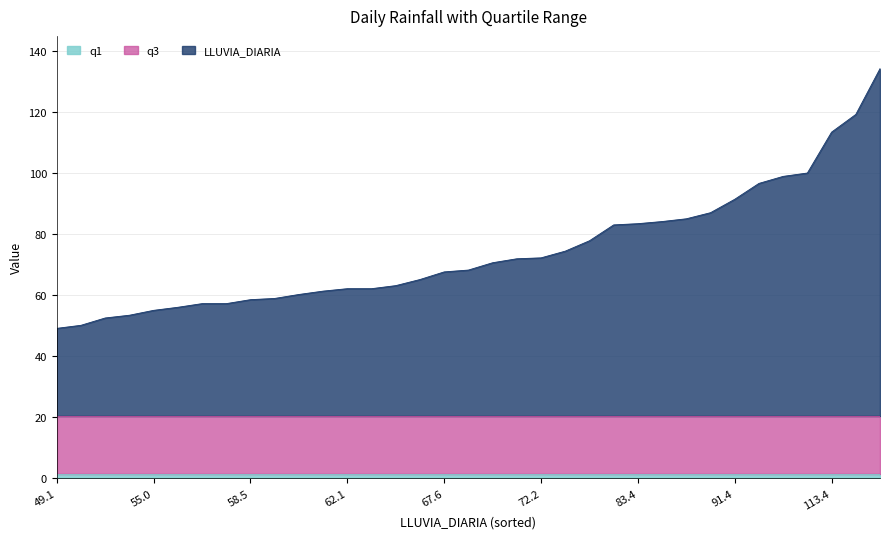

Which category has the lowest value in the q3 series?

49.1